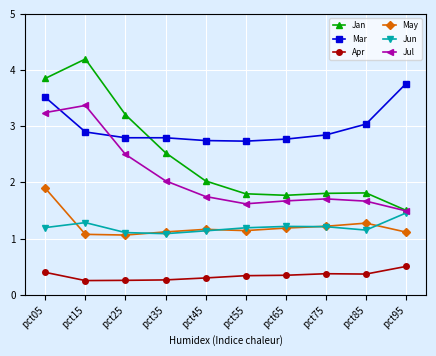

At which category is the sum across all series the highest?

pct05